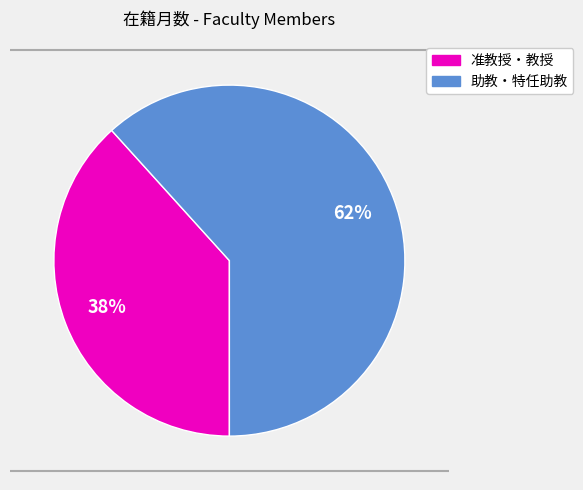

Is there a majority slice in this chart?

Yes